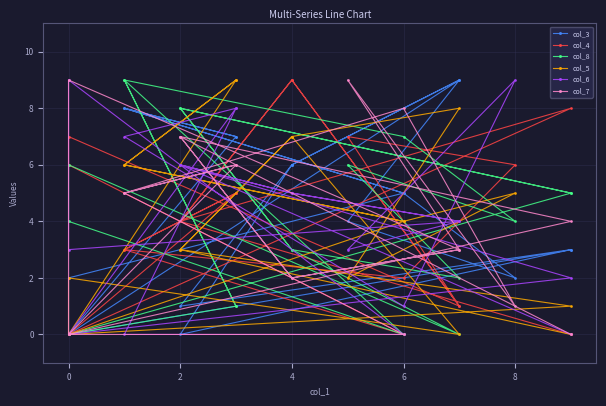

The col_6 series shows 8 at 8. True or false?

True